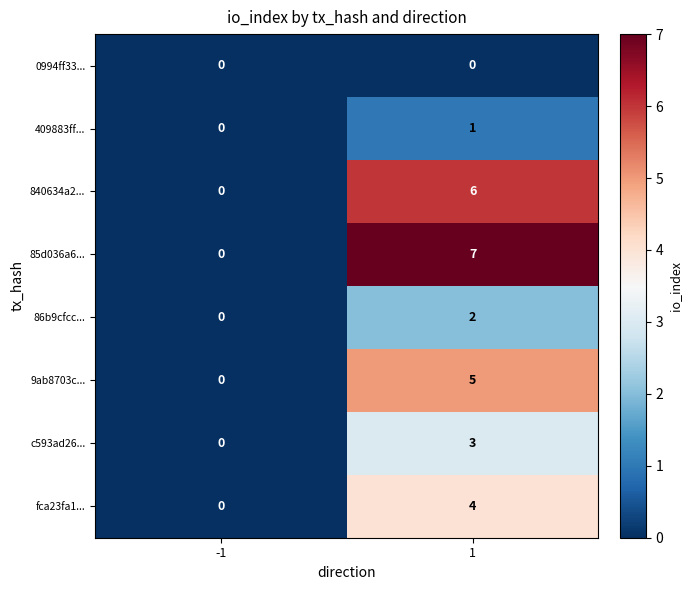

List the series in order of their peak value, highest first.

85d036a6..., 840634a2..., 9ab8703c..., fca23fa1..., c593ad26..., 86b9cfcc..., 409883ff..., 0994ff33...